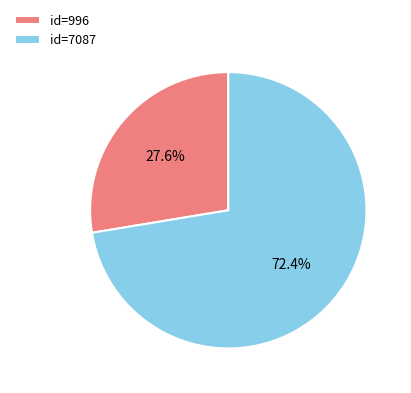

To the nearest percent, what is the difference between the largest and smallest slice percentages?

45%